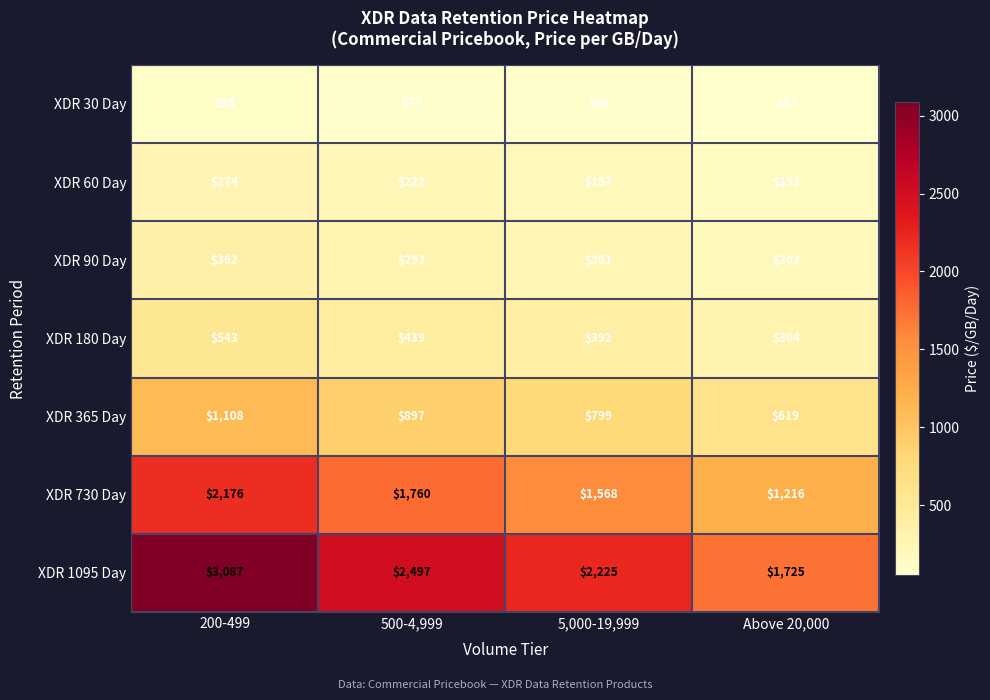

What is the difference between the maximum and minimum values in the XDR 30 Day series?

42